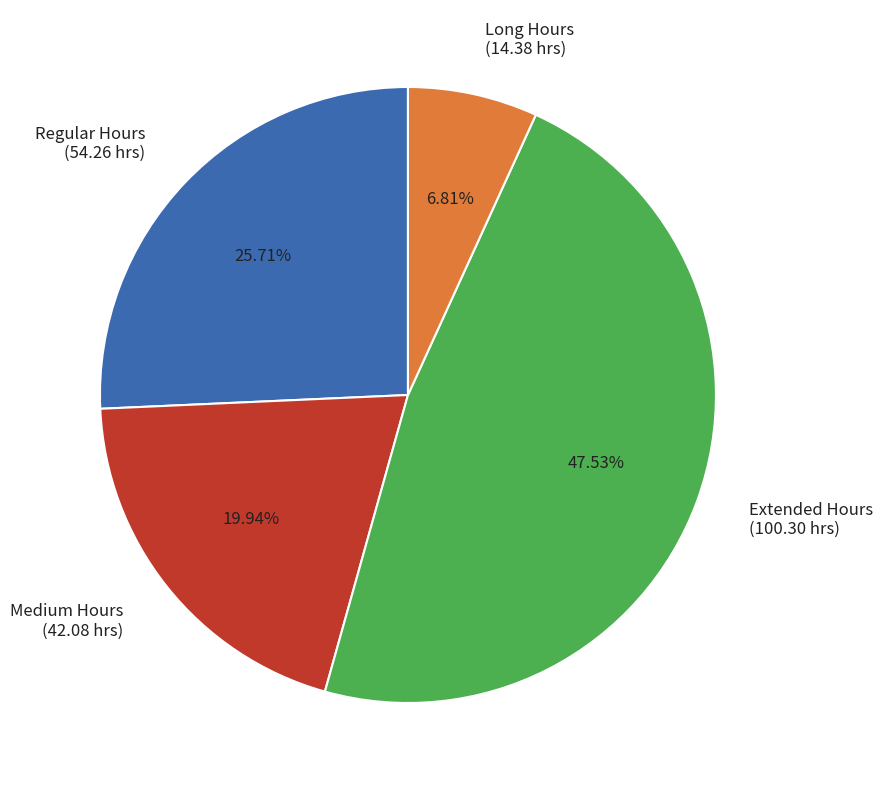

Is there any slice that represents more than half of the pie?

No